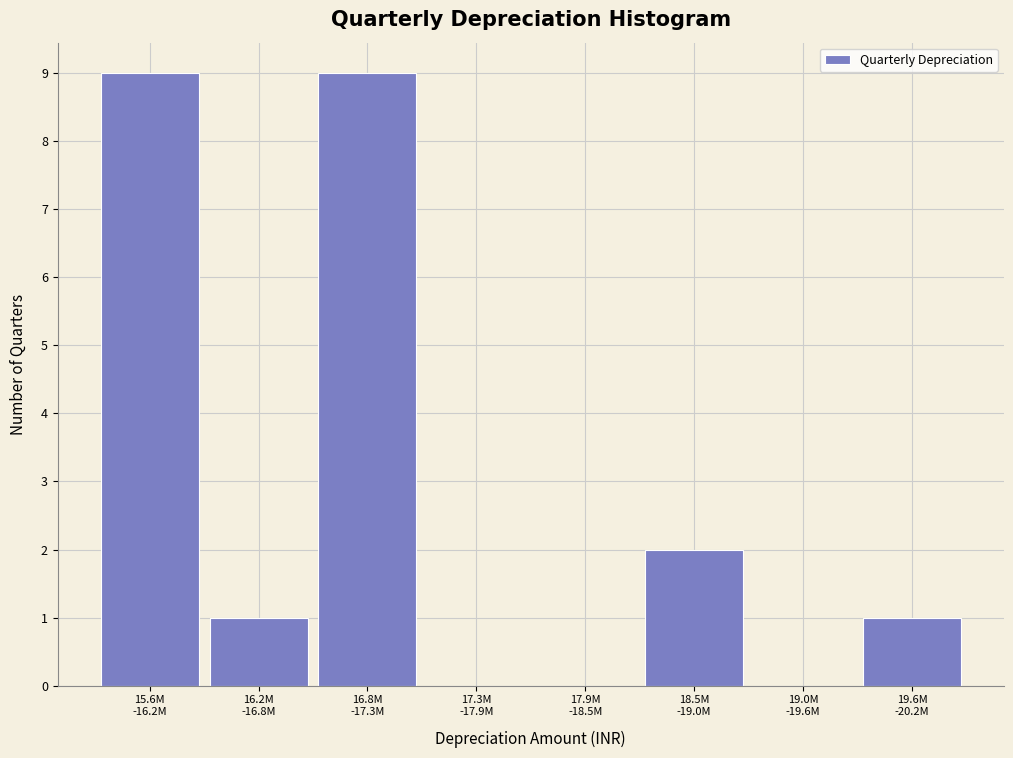

What is the maximum value shown in the chart?

9